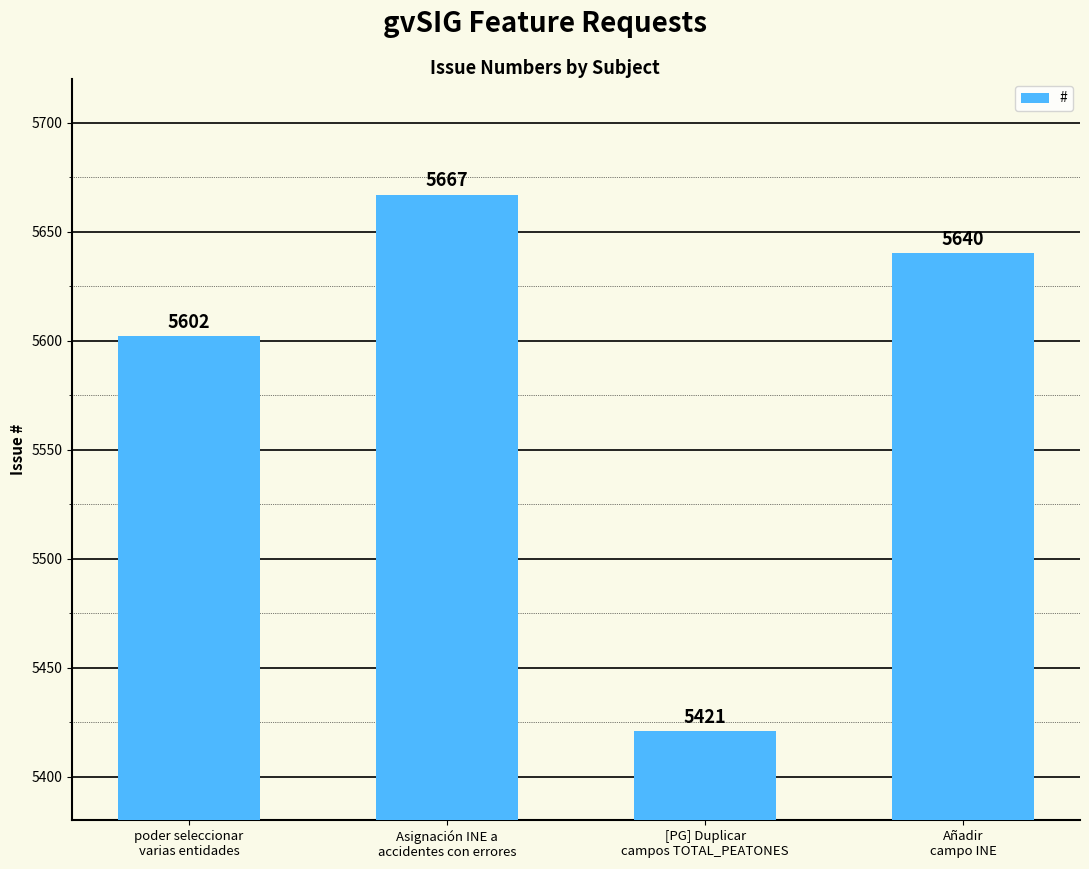

Are the bars horizontal?

No